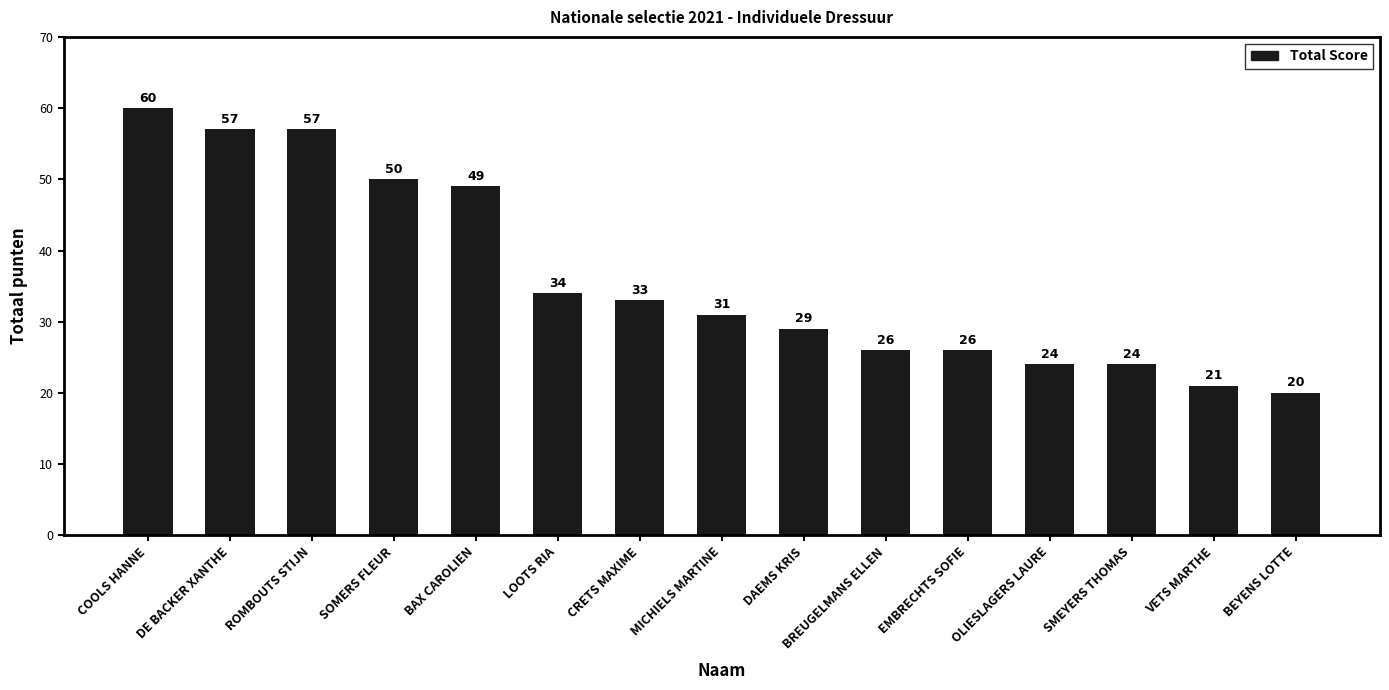

Reading left to right, transcribe all the data shown in this chart.

60	57	57	50	49	34	33	31	29	26	26	24	24	21	20